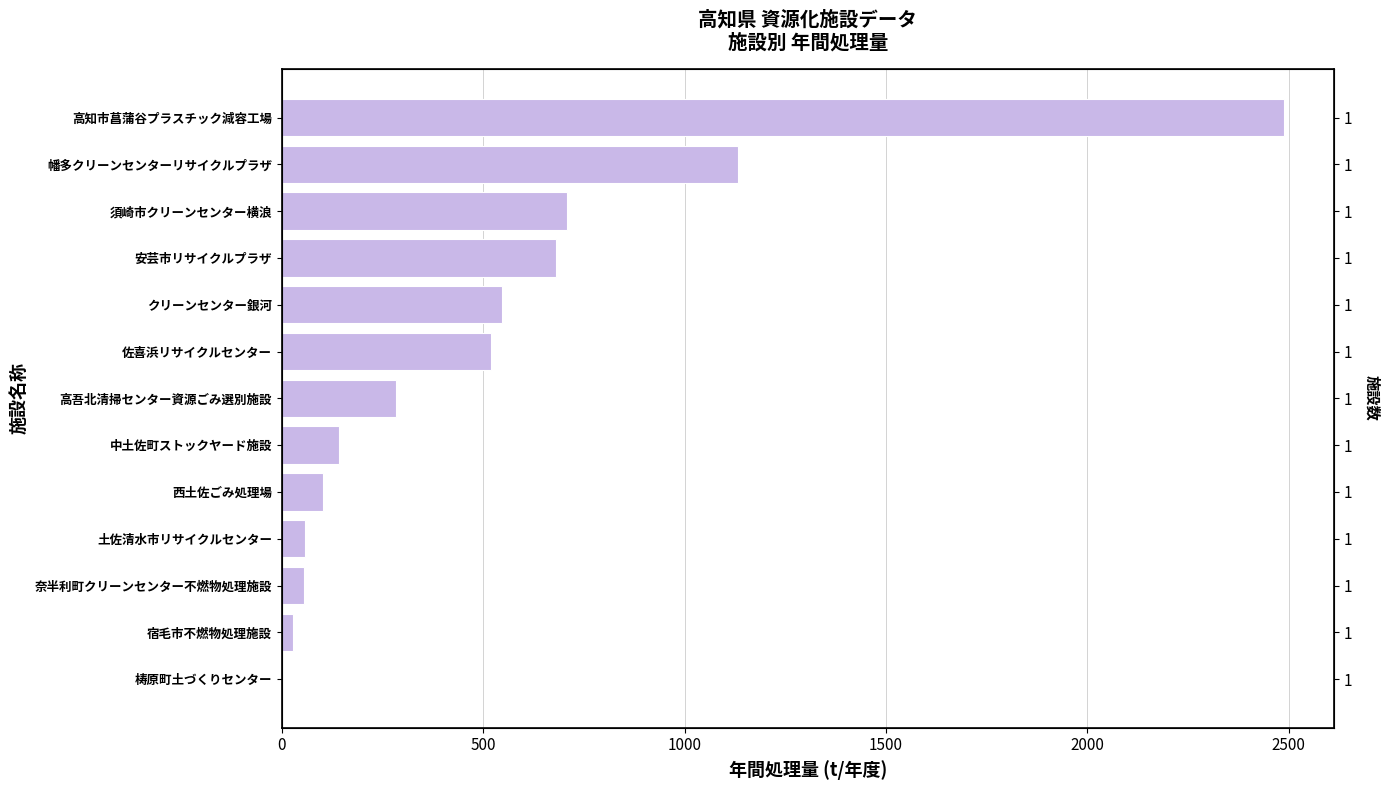

Reading right to left, list all the values displayed in this chart.

2488	1133	708	681	546	519	283	143	103	58	54	27	0